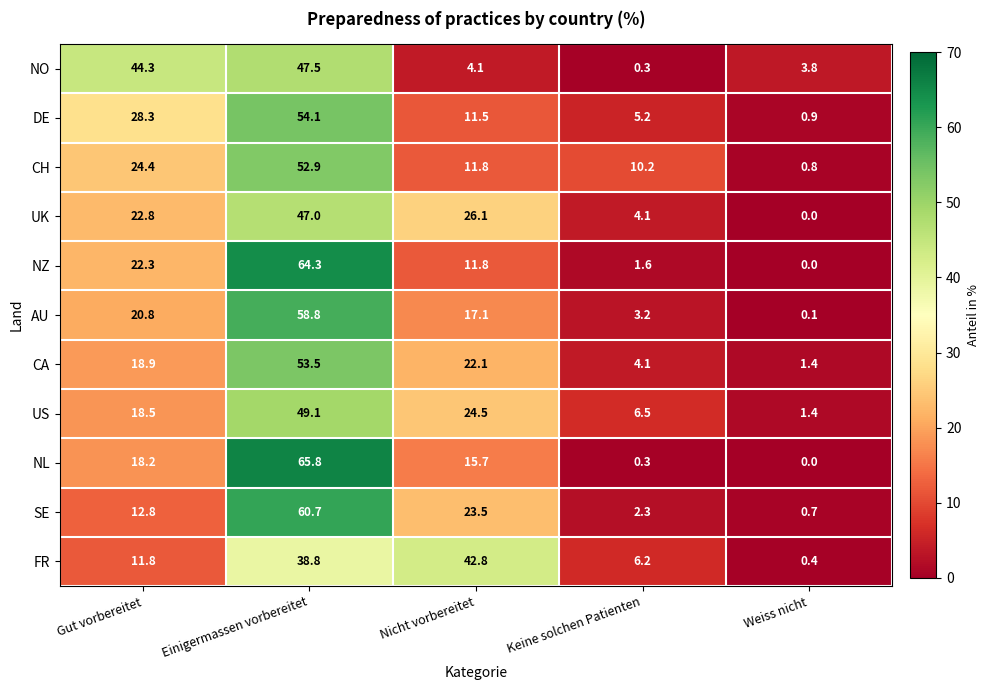

The AU series shows 7.7 at Nicht vorbereitet. True or false?

False